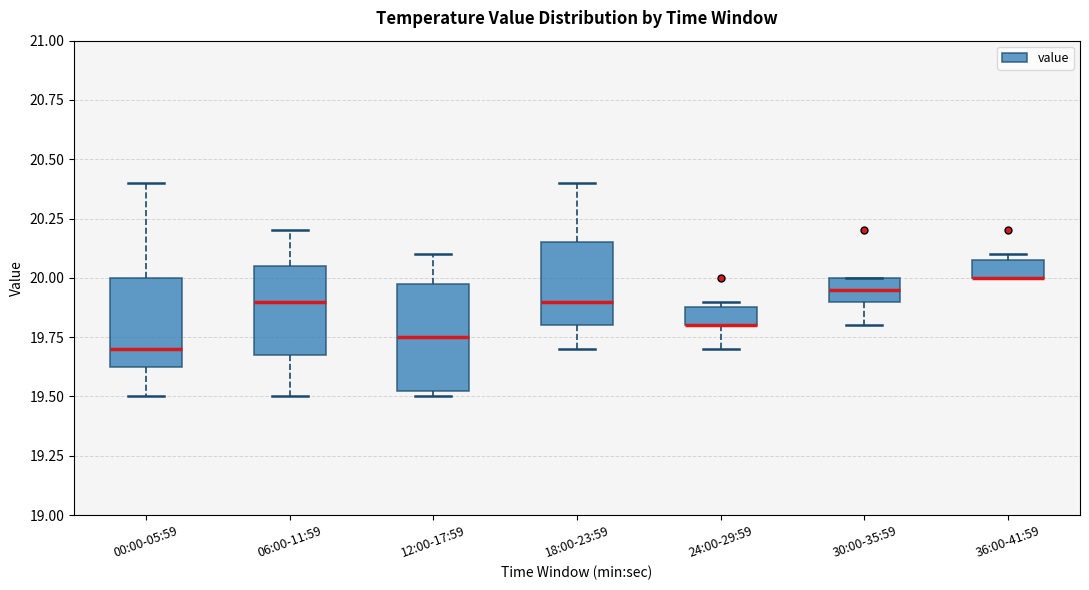

Comparing the boxes themselves (not the whiskers), which one is the tallest?

12:00-17:59